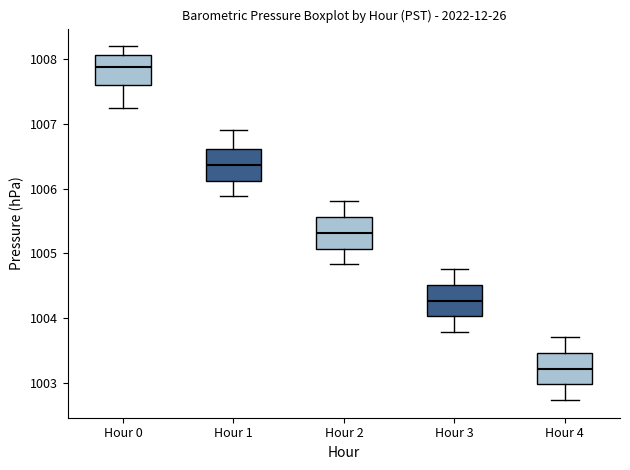

Which box's median line is the highest?

Hour 0